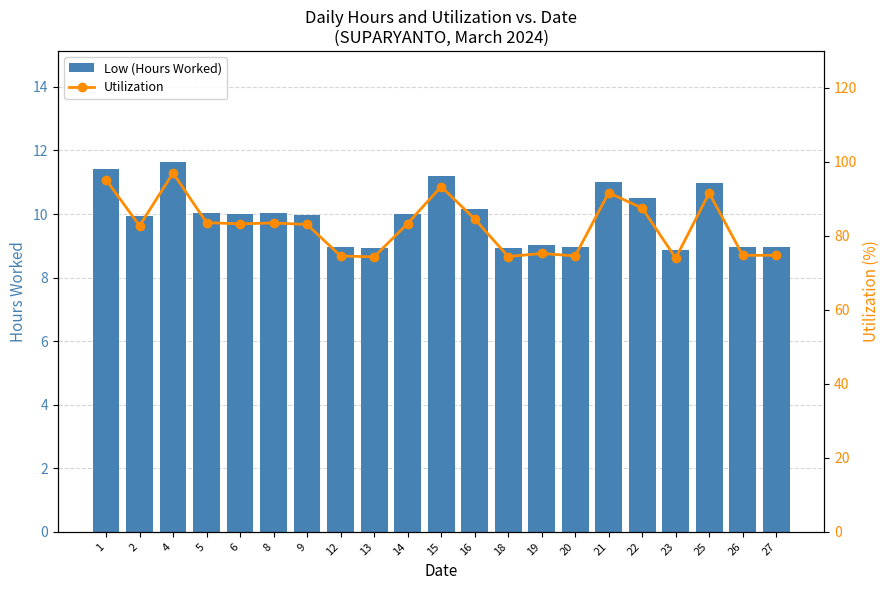

Reading right to left, extract all data points from this chart.

Low (Hours Worked): 27=9.0	26=9.0	25=11.0	23=8.9	22=10.5	21=11.0	20=8.9	19=9.0	18=8.9	16=10.2	15=11.2	14=10.0	13=8.9	12=8.9	9=10.0	8=10.0	6=10.0	5=10.0	4=11.6	2=9.9	1=11.4
Utilization: 27=74.8	26=74.8	25=91.6	23=74.0	22=87.5	21=91.7	20=74.6	19=75.2	18=74.4	16=84.6	15=93.3	14=83.3	13=74.3	12=74.6	9=83.1	8=83.5	6=83.2	5=83.6	4=97.0	2=82.8	1=95.2